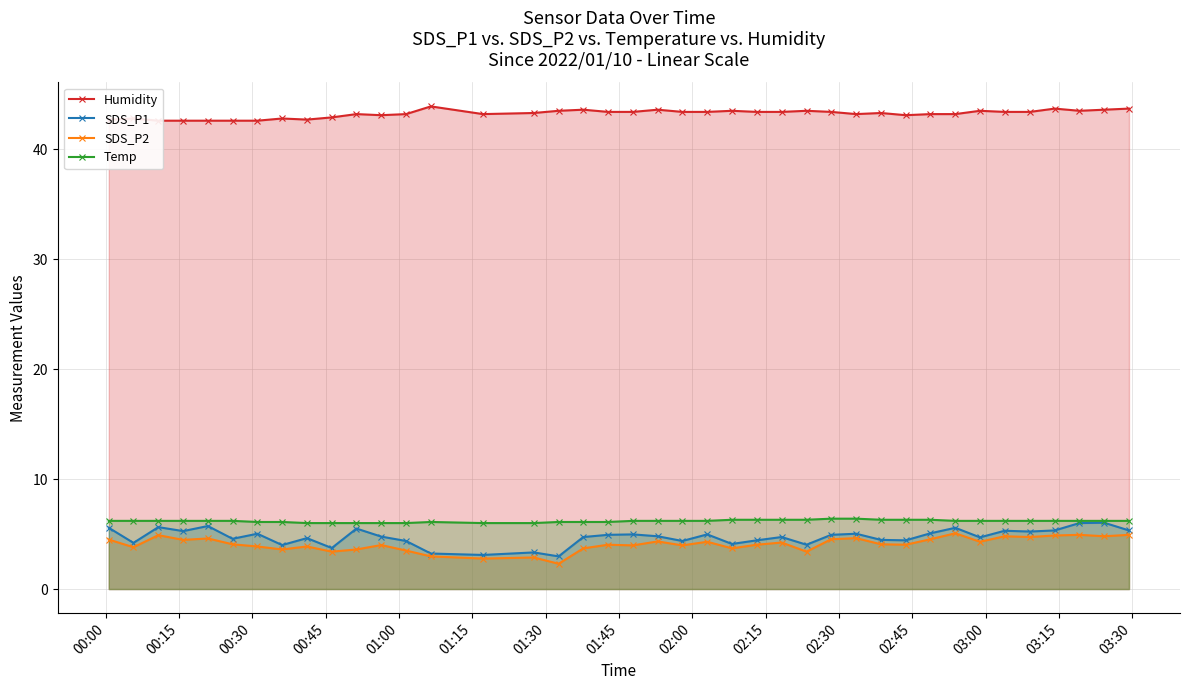

What is the highest value of the SDS_P2 series?

5.1